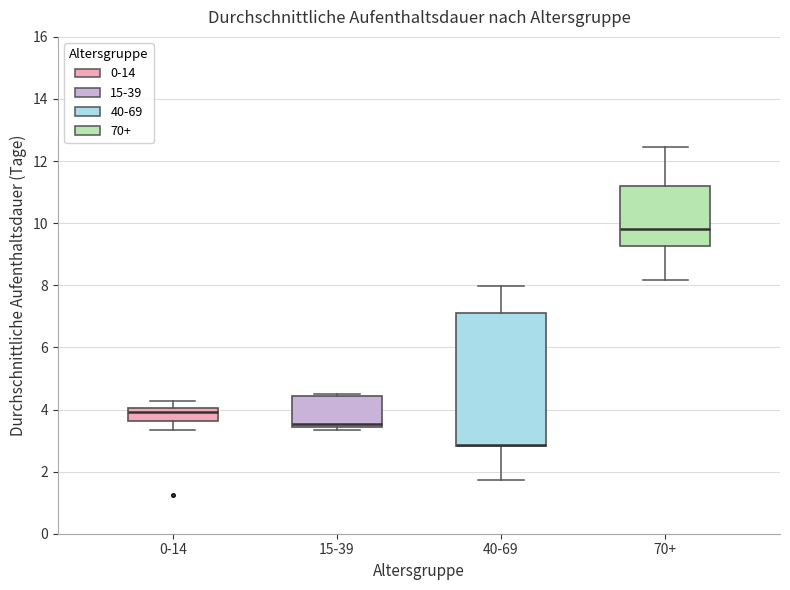

Reading left to right, transcribe this box plot: for each box, give where its median line is, the range the box spans, and where its two whiskers end, as read against the y-axis. The values are not printed on the chart, so give them approximately, as read against the axis.

0-14: median 4.0 (just below the box's upper edge), box 3.6 to 4.0, whiskers 3.4 to 4.2
15-39: median 3.6, box 3.4 to 4.4, whiskers 3.4 (just below the box's lower edge) to 4.6
40-69: median 2.8 (drawn on the box's lower edge), box 2.8 to 7.2, whiskers 1.8 to 8.0
70+: median 9.8, box 9.2 to 11.2, whiskers 8.2 to 12.4